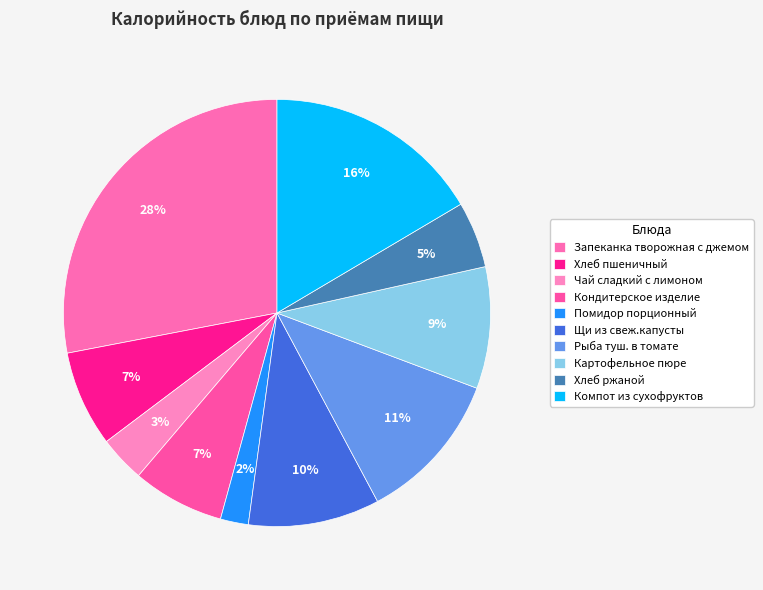

Is Кондитерское изделие the majority of the pie?

No